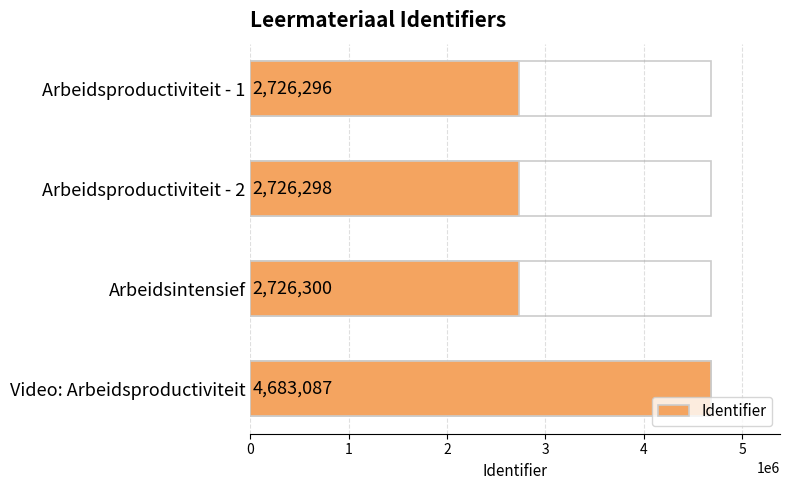

The value at Arbeidsproductiviteit - 2 is 3816304. True or false?

False